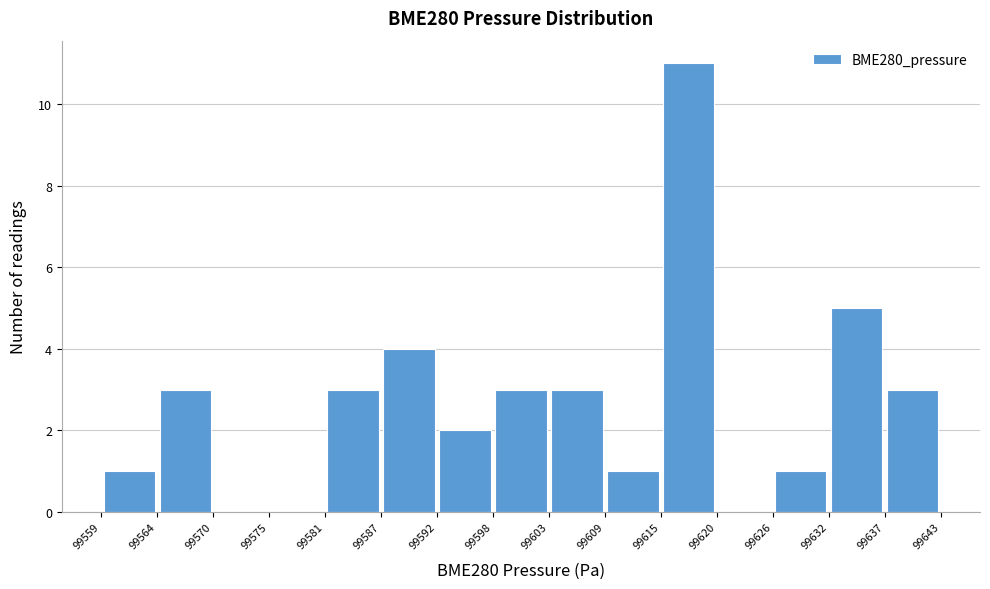

How tall is the bar that spans 99598 to 99603 on the x-axis? The values are not printed on the chart, so give them approximately, as read against the axis.

3